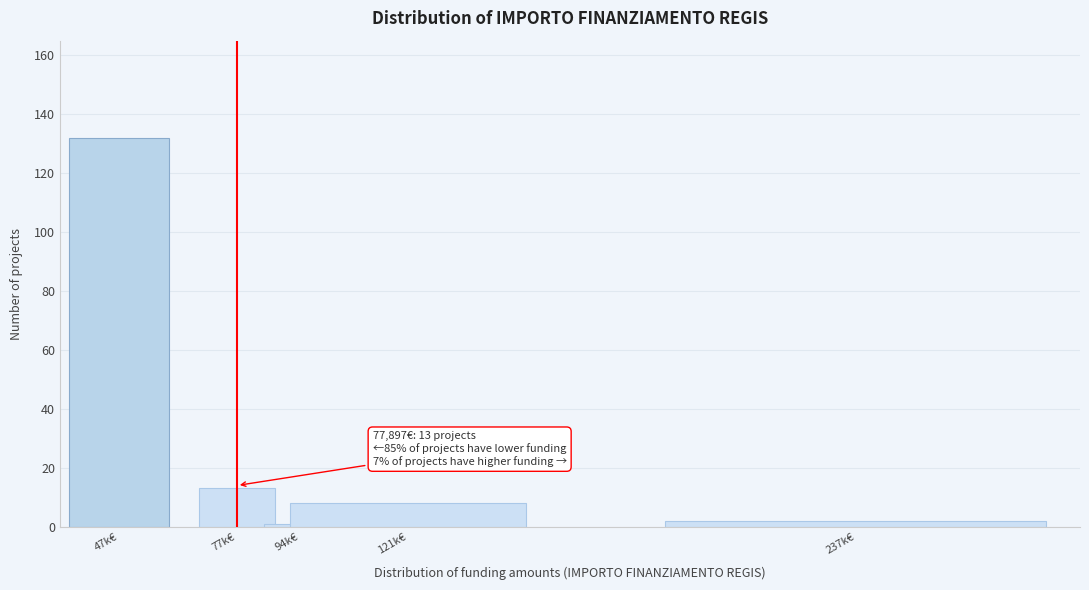

Reading left to right, list all the values displayed in this chart.

132	13	1	8	2